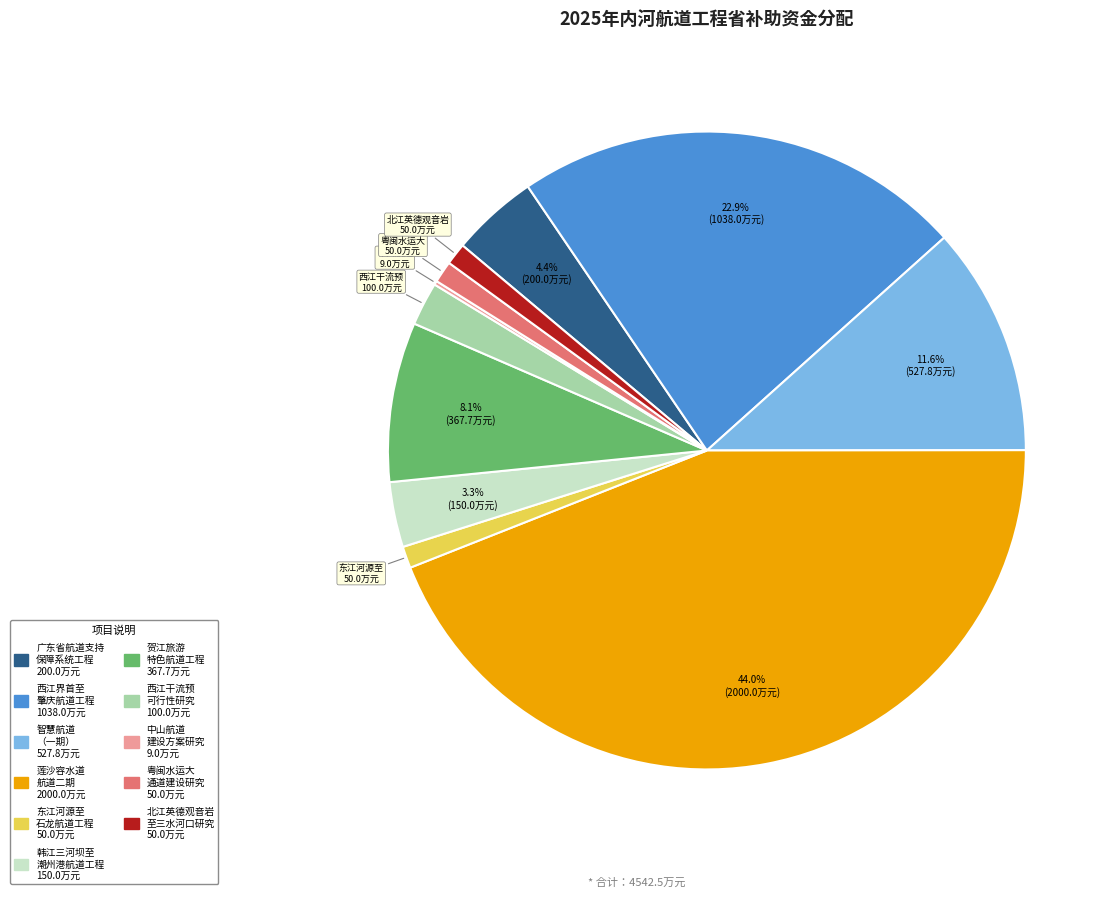

Is there a majority slice in this chart?

No